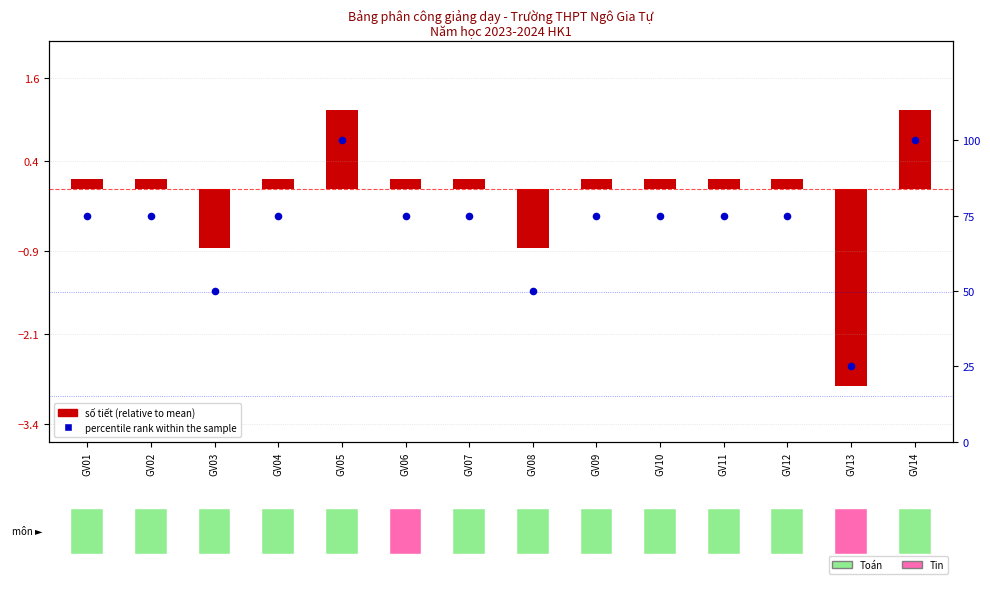

Between GV05 and GV07, which is larger?

GV05